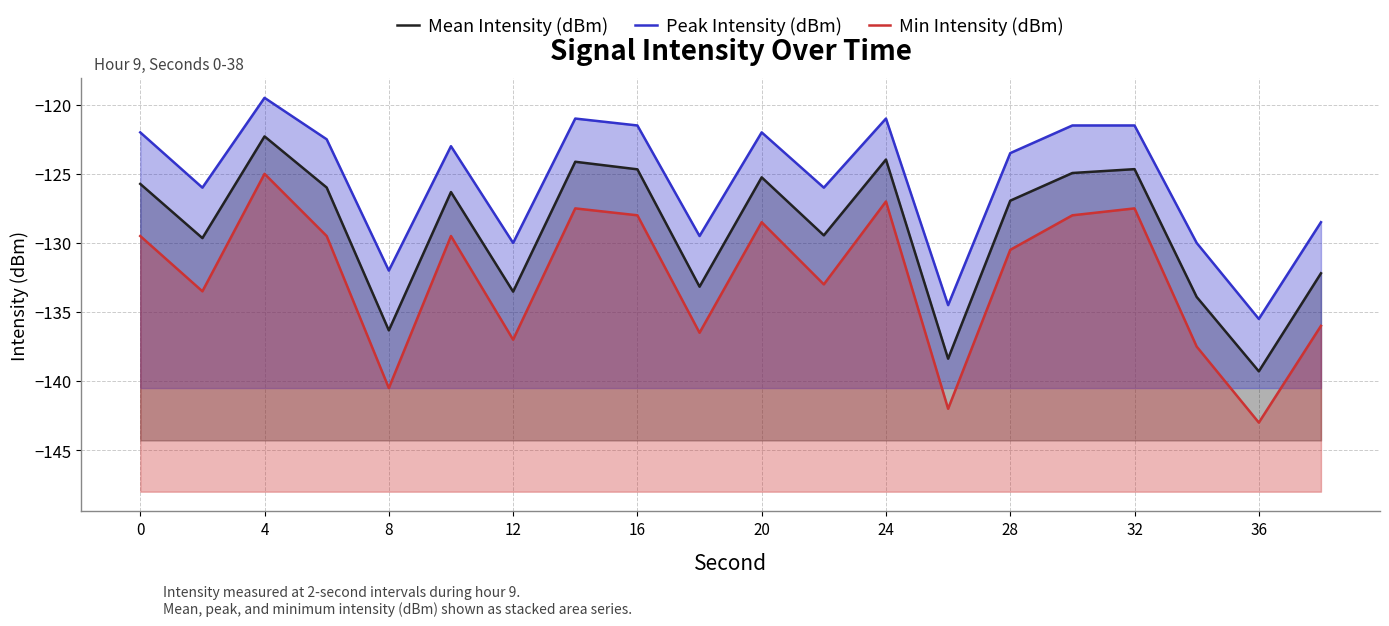

What is the smallest value displayed?

-143.0